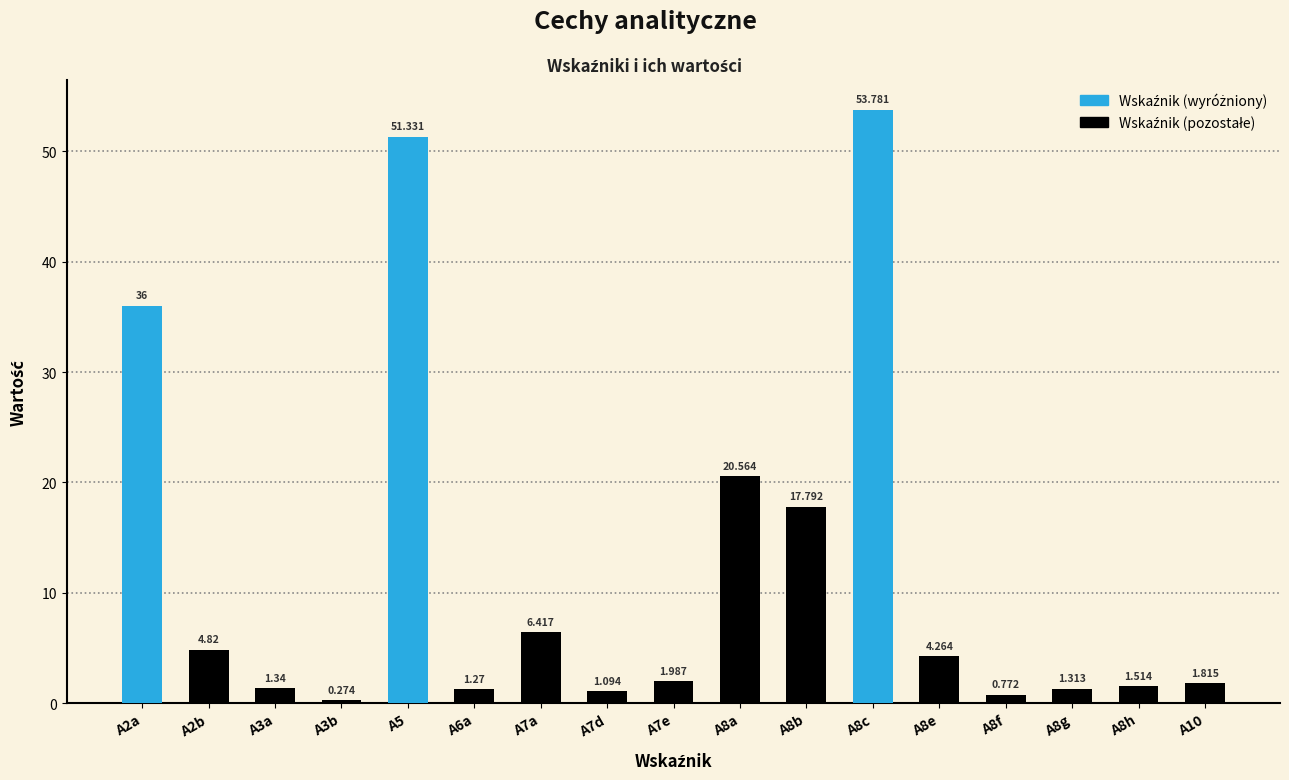

Reading right to left, what are all the values shown in this chart?

1.8	1.5	1.3	0.8	4.3	53.8	17.8	20.6	2.0	1.1	6.4	1.3	51.3	0.3	1.3	4.8	36.0